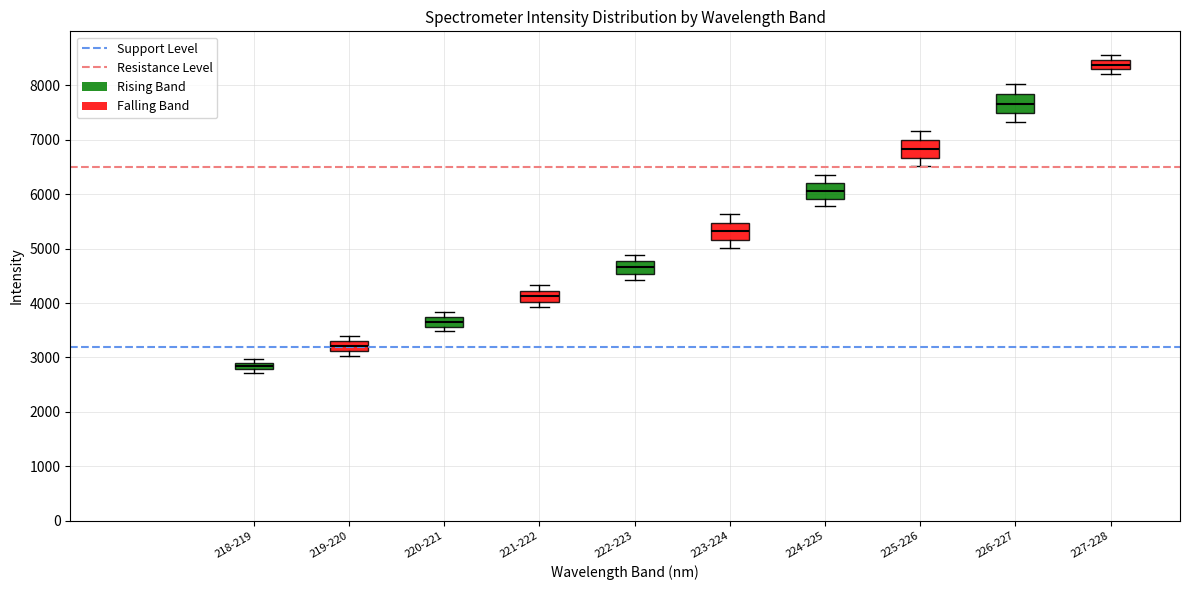

Which box's median line is the highest?

227-228